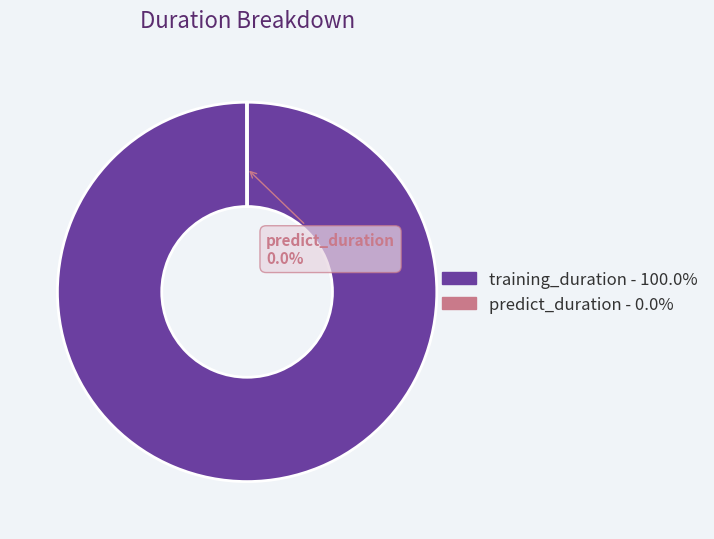

Does any single category account for the majority?

Yes